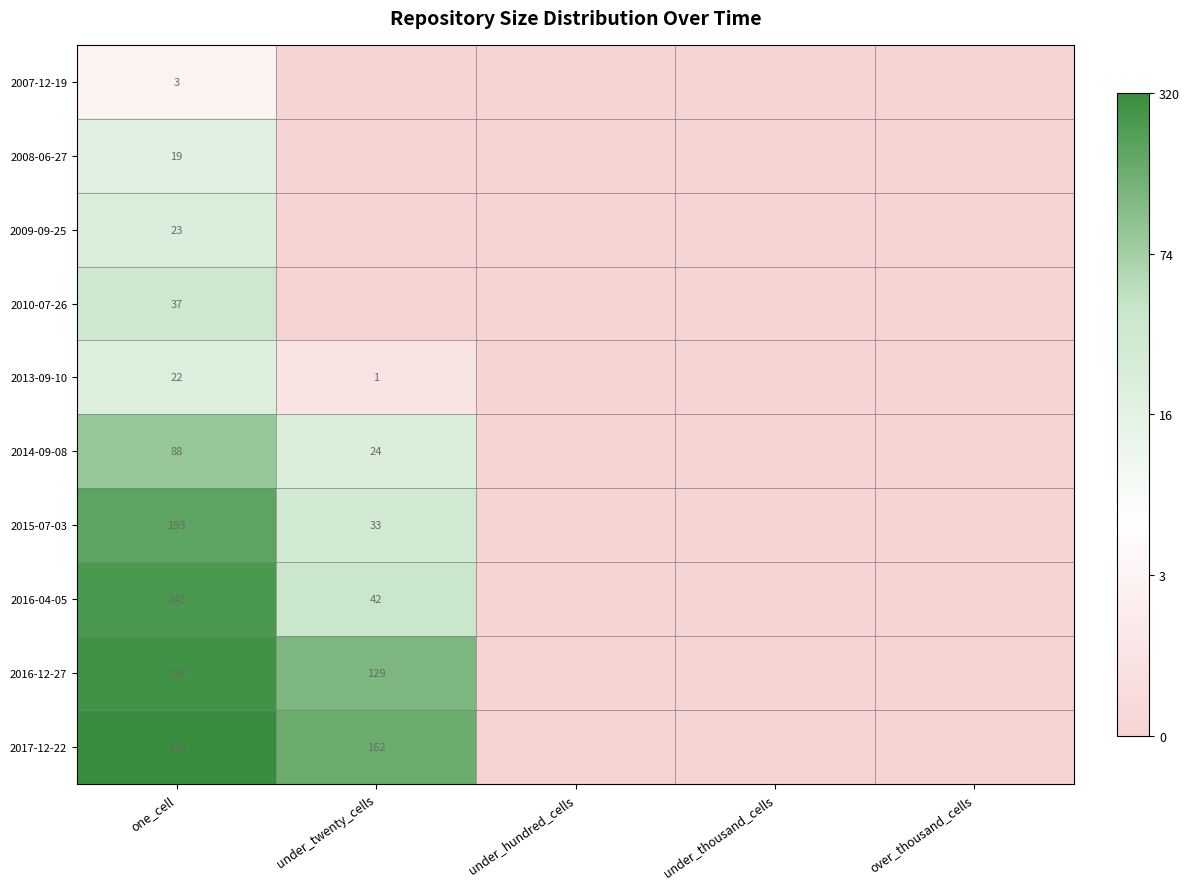

True or false: 2009-09-25 has a value of 23 at one_cell.

True